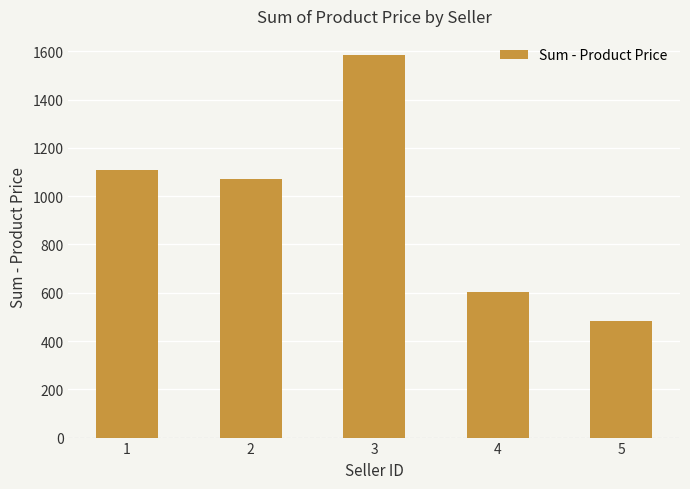

What is the sum of all values?

4857